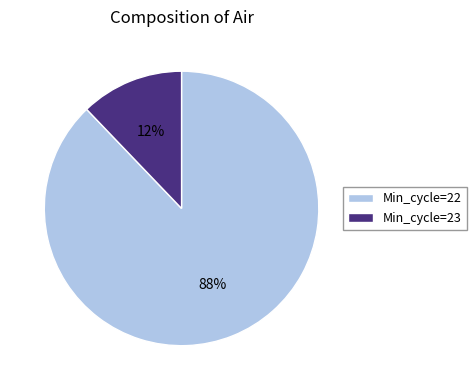

Rank the categories by value from lowest to highest.

Min_cycle=23, Min_cycle=22